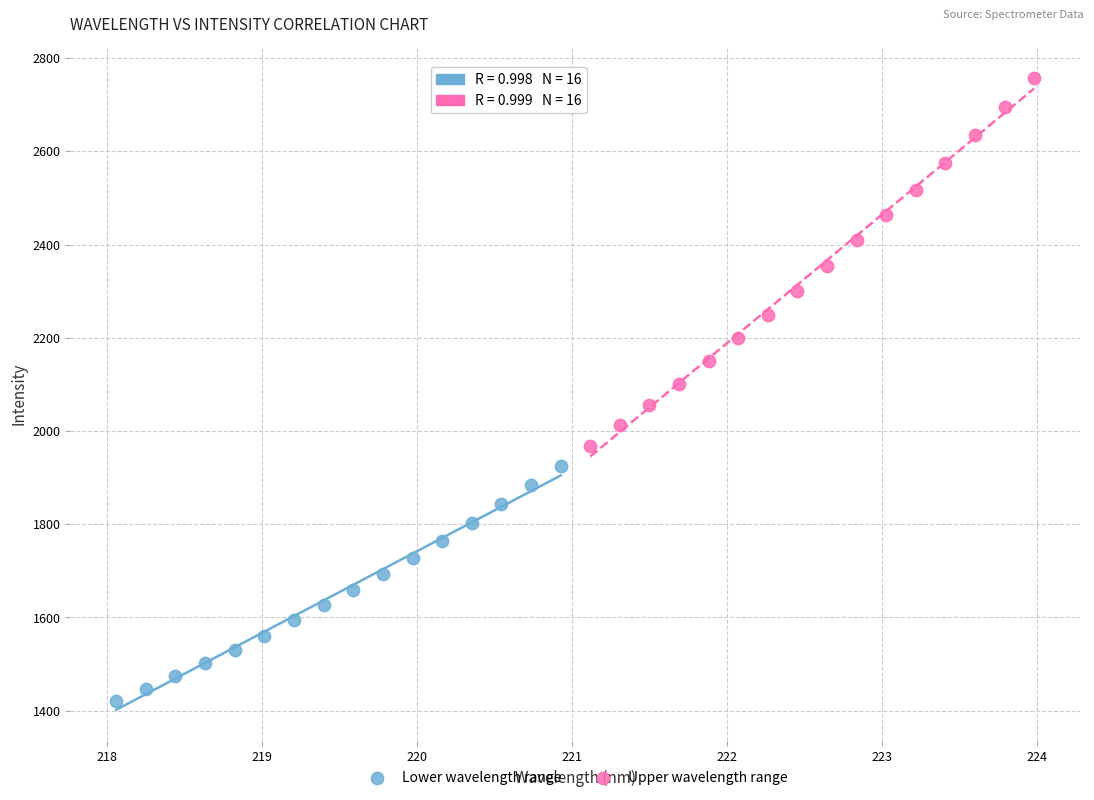

Which series contains the highest Y value?

Upper wavelength range